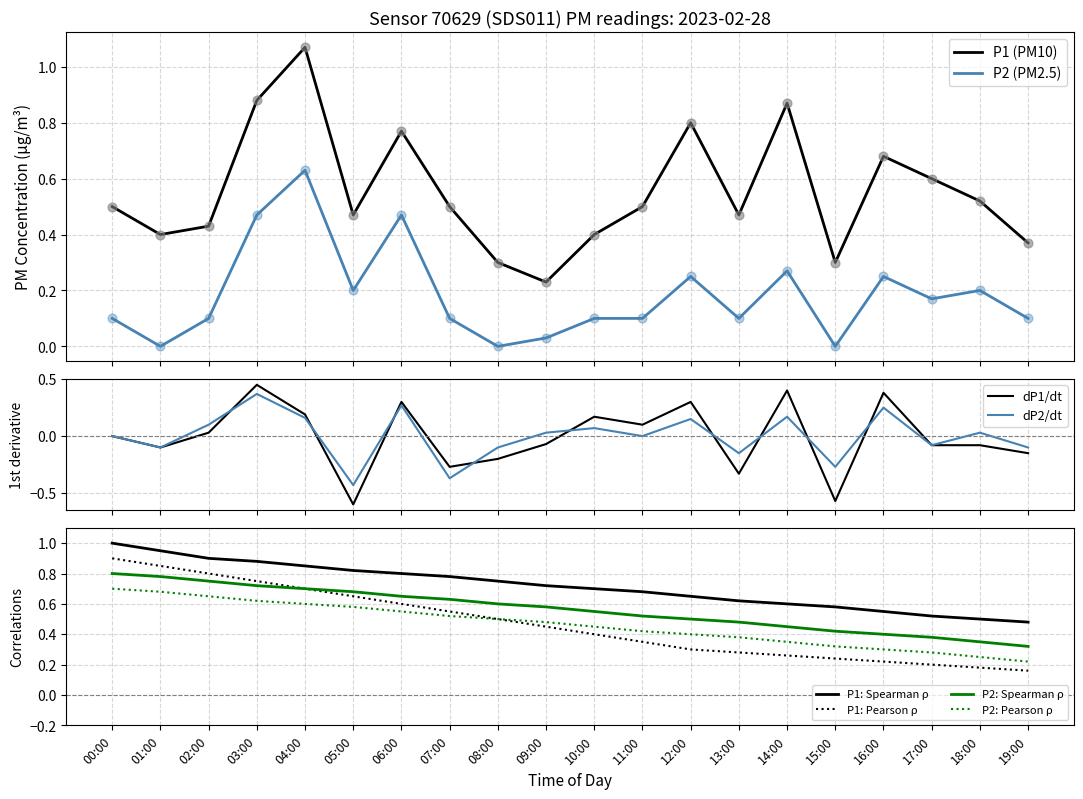

Which series reaches the maximum Y coordinate?

P1 (PM10)